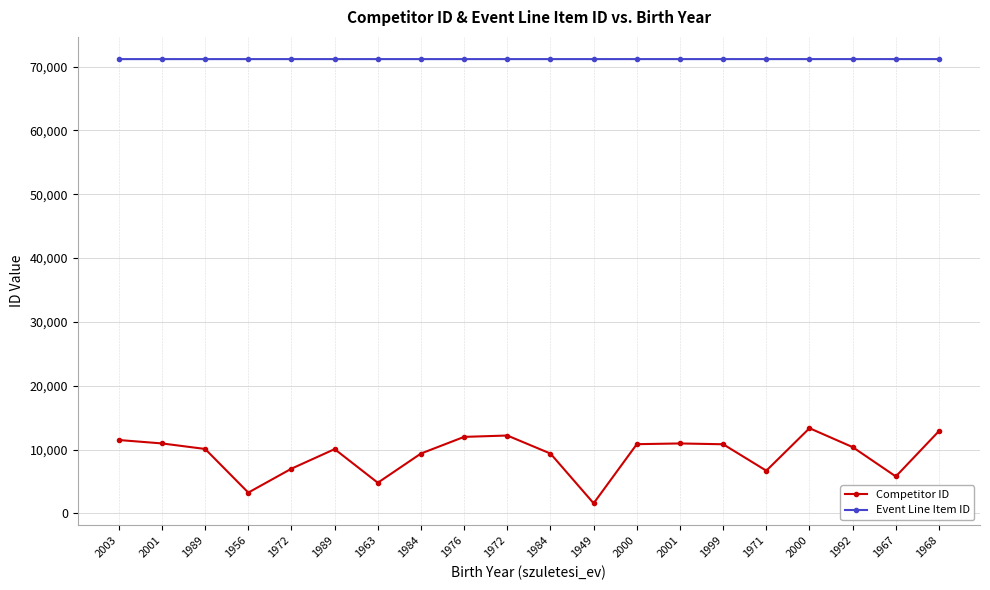

Reading left to right, extract all data points from this chart.

Competitor ID: 11492	10957	10091	3255	7003	10065	4798	9376	11983	12196	9369	1580	10840	10953	10827	6686	13344	10381	5784	12894
Event Line Item ID: 71161	71161	71161	71161	71161	71161	71161	71161	71161	71161	71161	71161	71162	71162	71162	71162	71162	71162	71162	71162